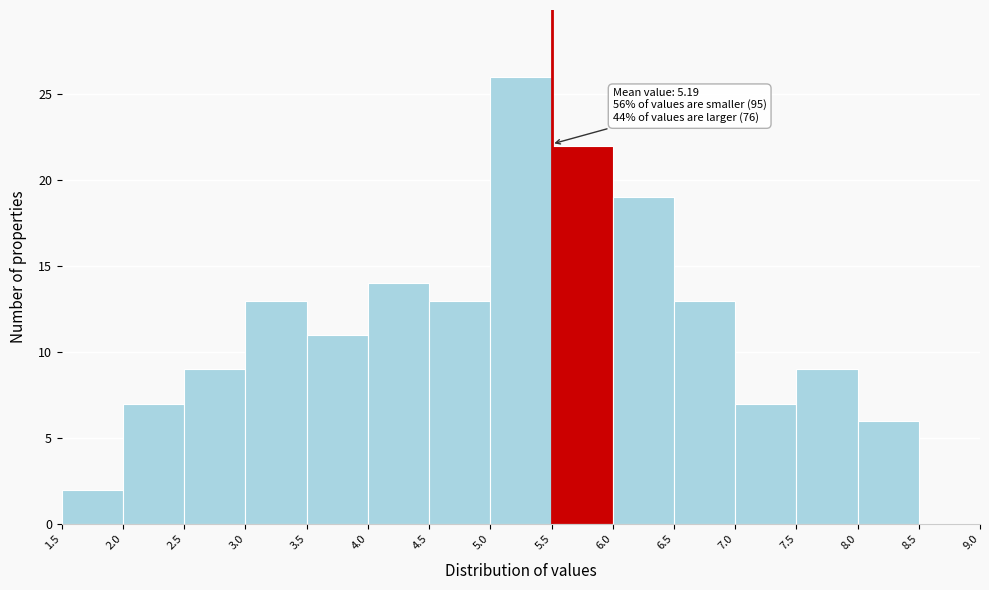

Over which range of the x-axis is the bar tallest?

5.0 to 5.5